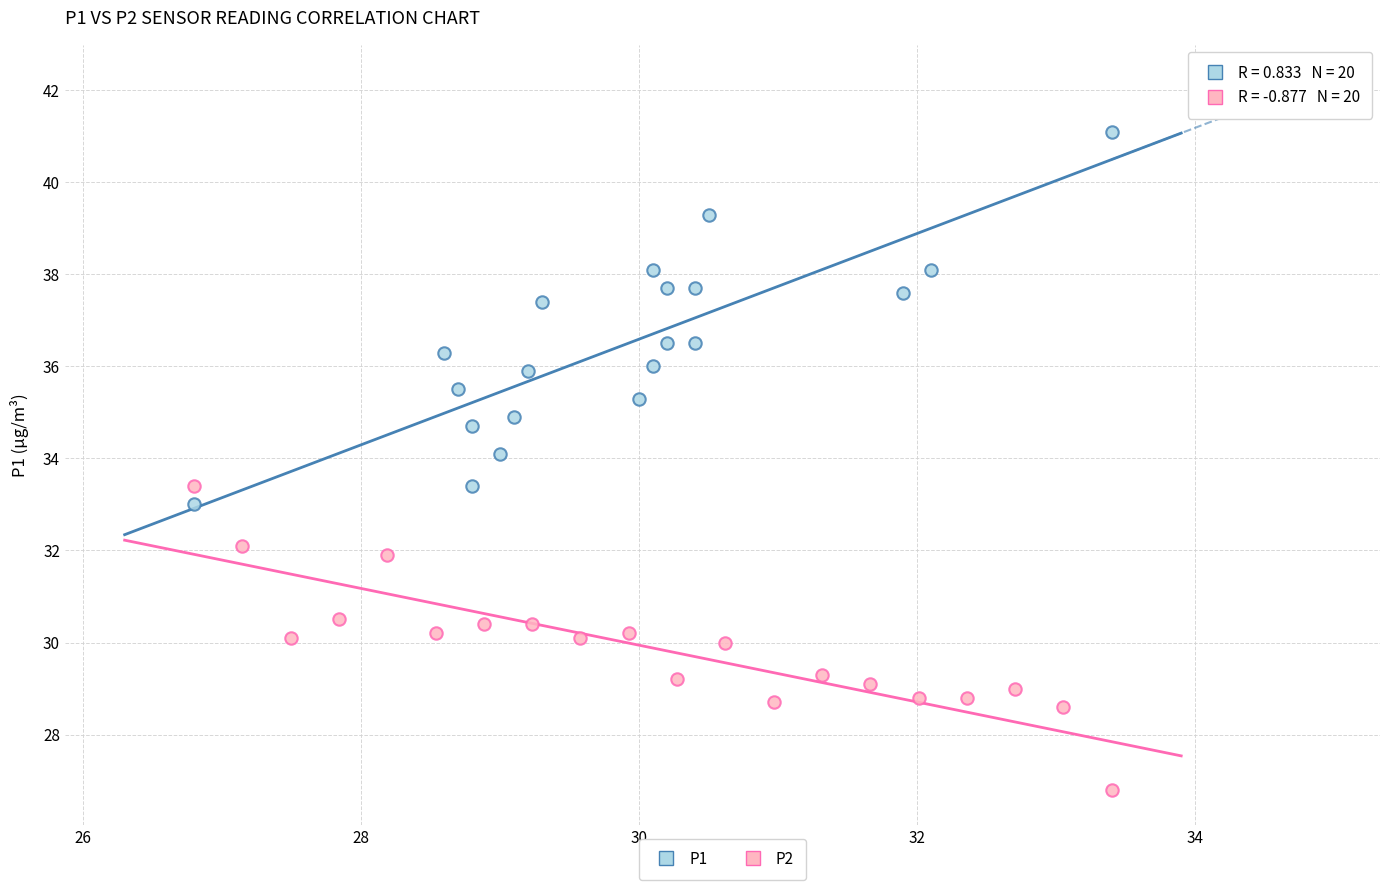

Which series contains the lowest Y value?

P2